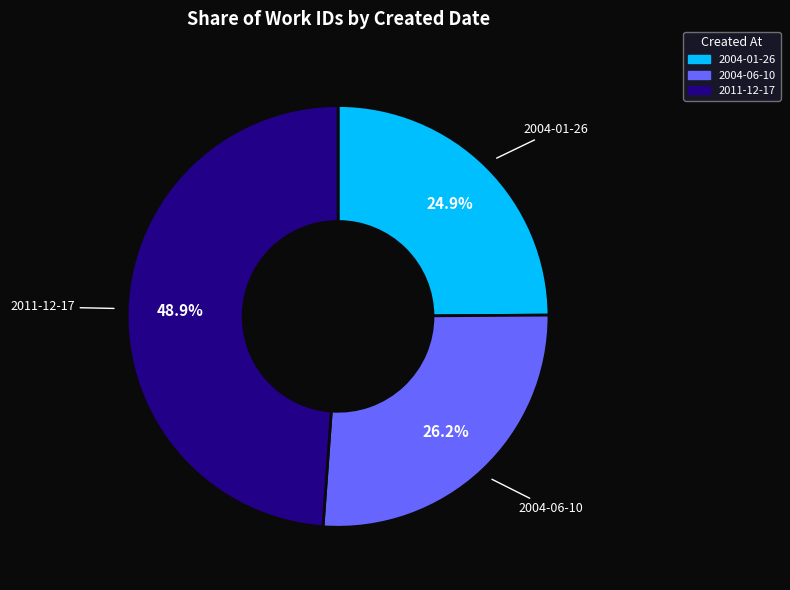

What is the total percentage of 2011-12-17 and 2004-01-26?

73.8%